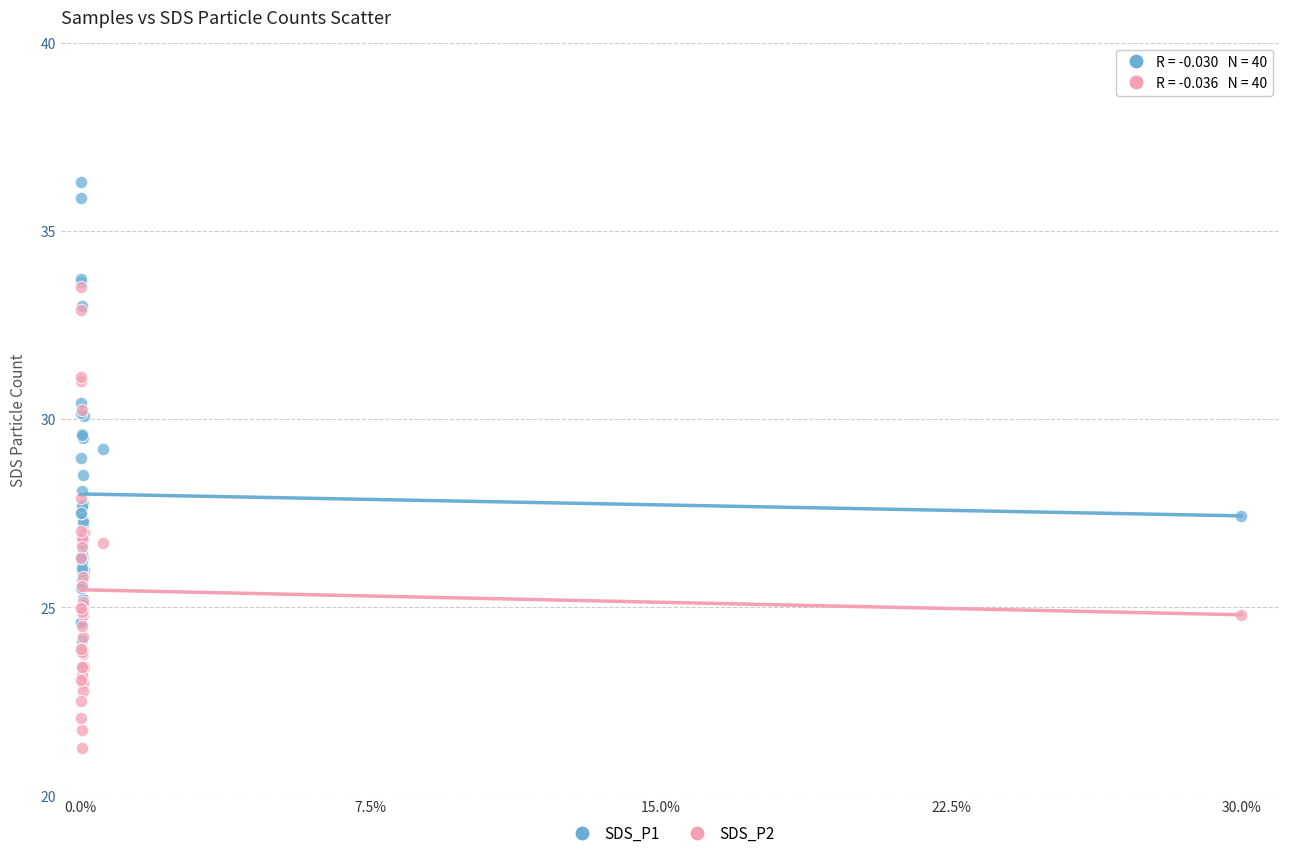

What are all the series names shown in the legend?

SDS_P1, SDS_P2